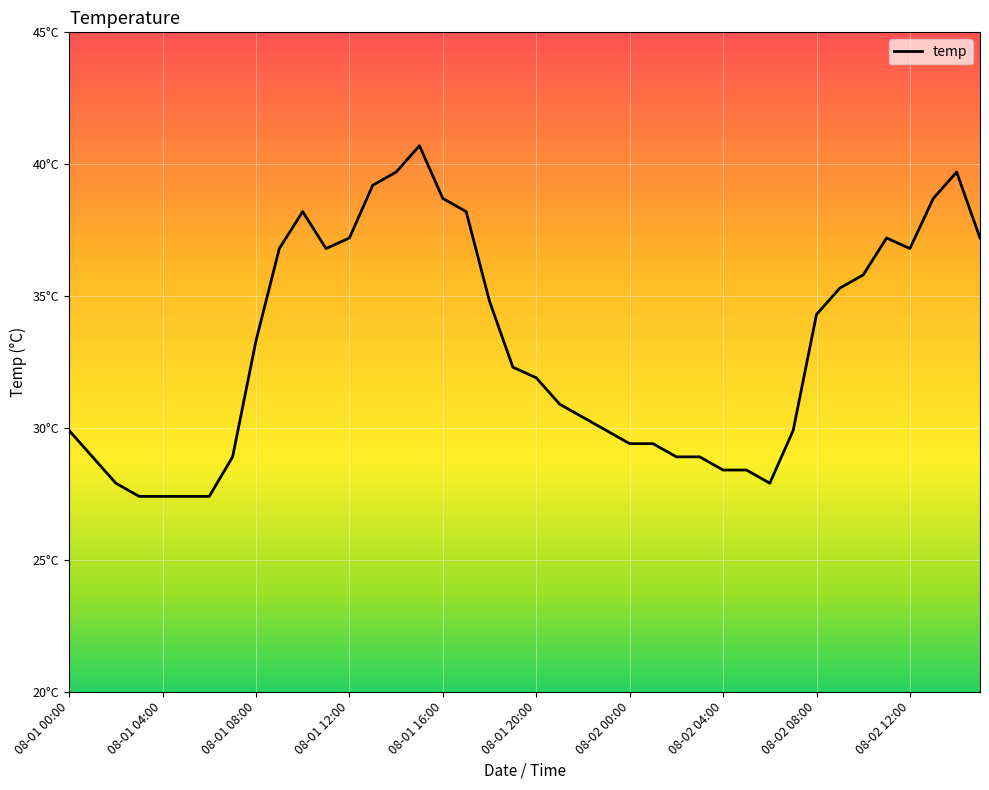

Does the chart have visible grid lines?

Yes